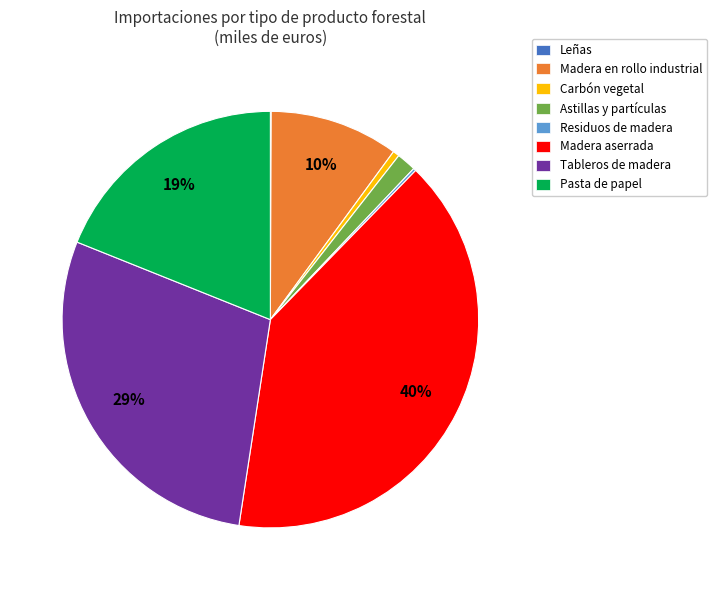

Is there a majority slice in this chart?

No